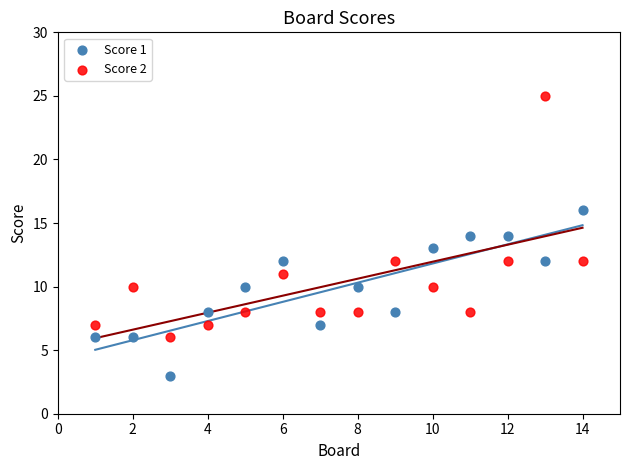

Which series contains the highest Y value?

Score 2